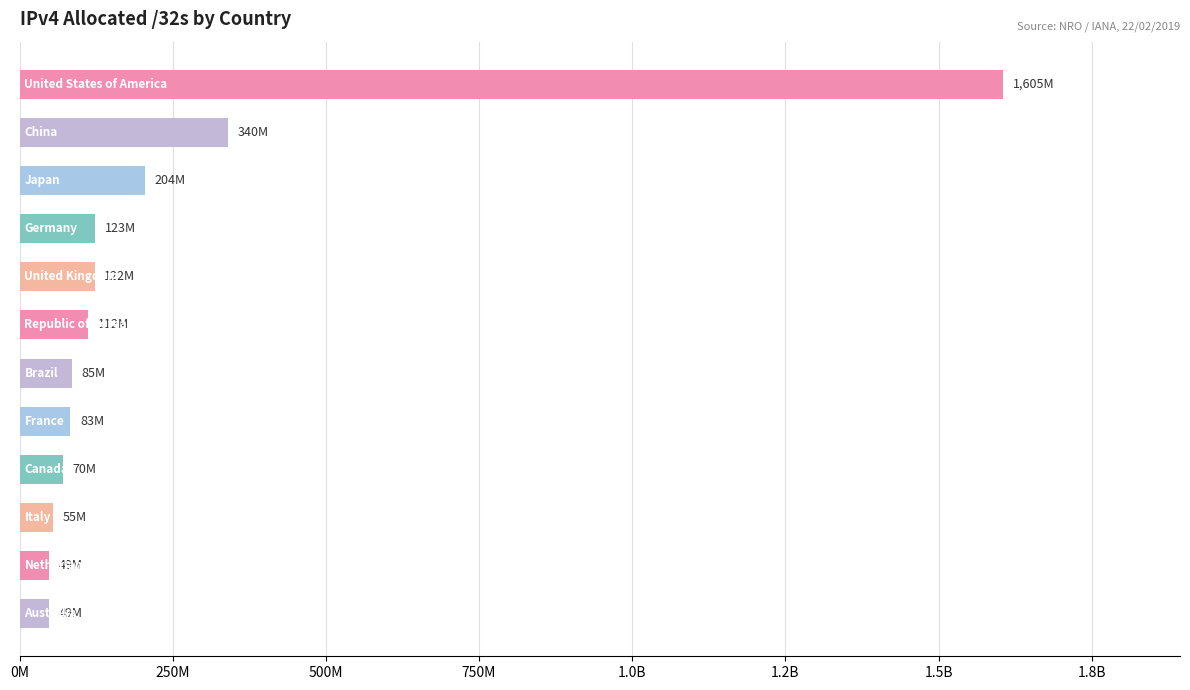

Does the chart contain stacked bars?

No